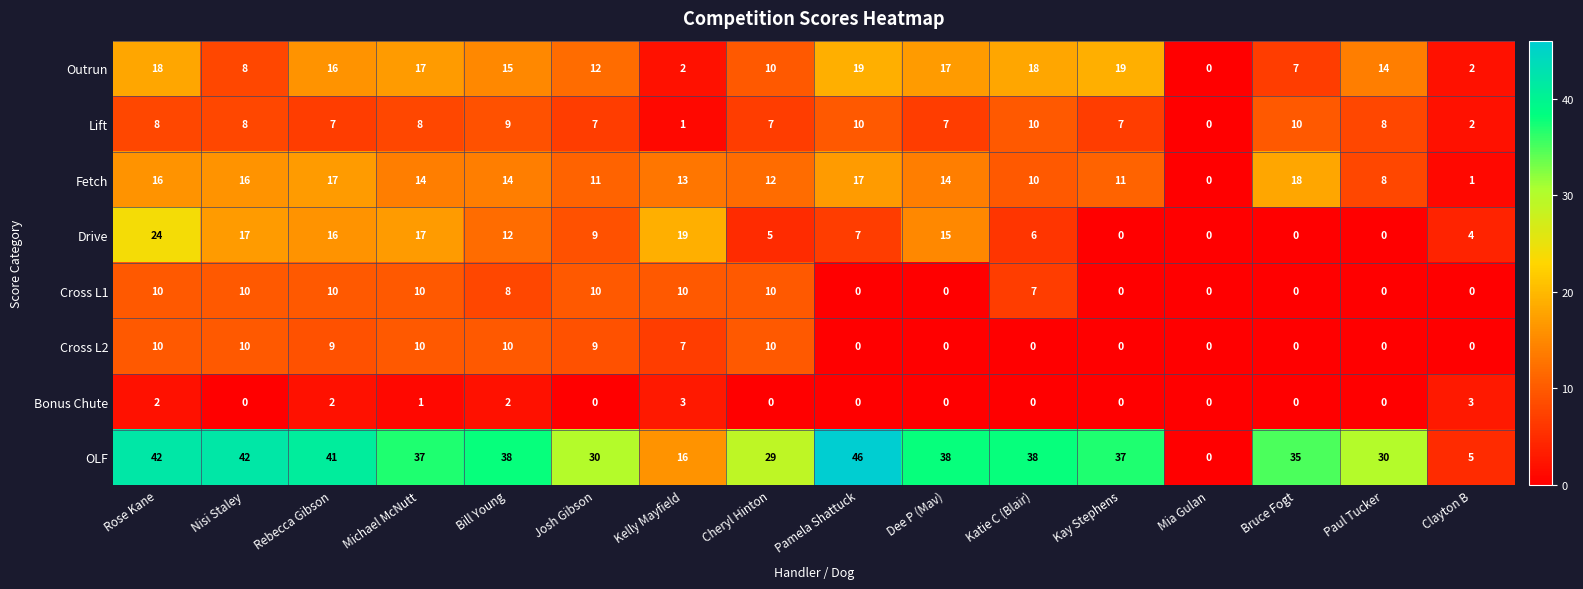

Which series has the largest total across all categories?

OLF